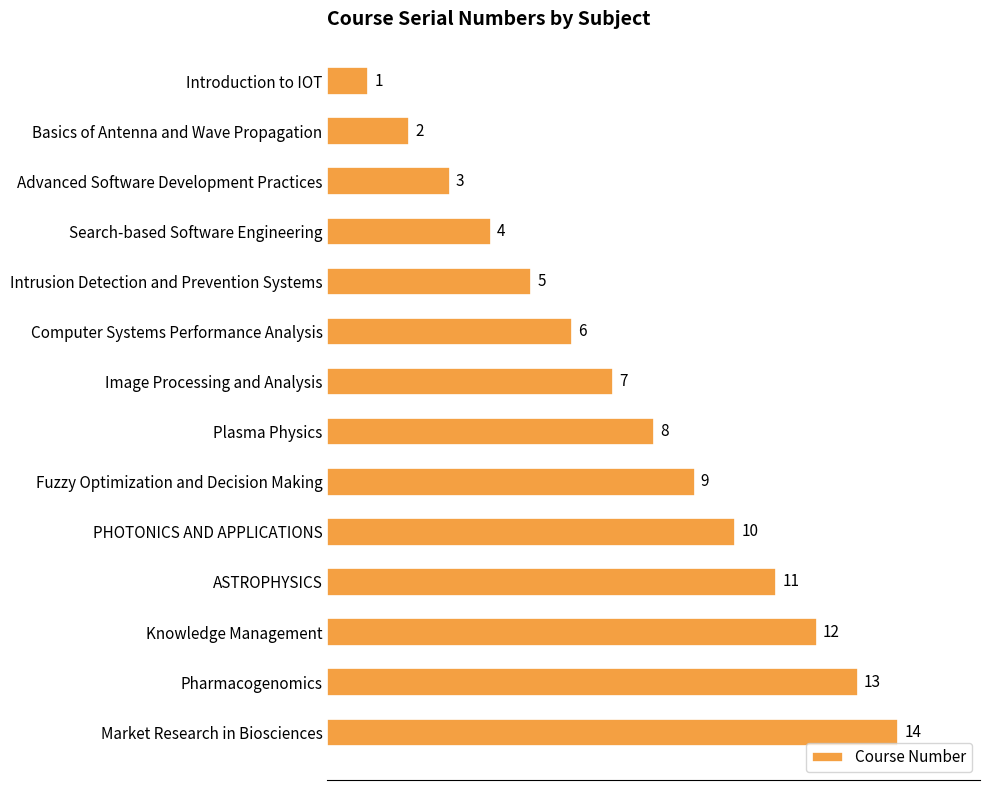

True or false: the data shows 8 at Plasma Physics.

True